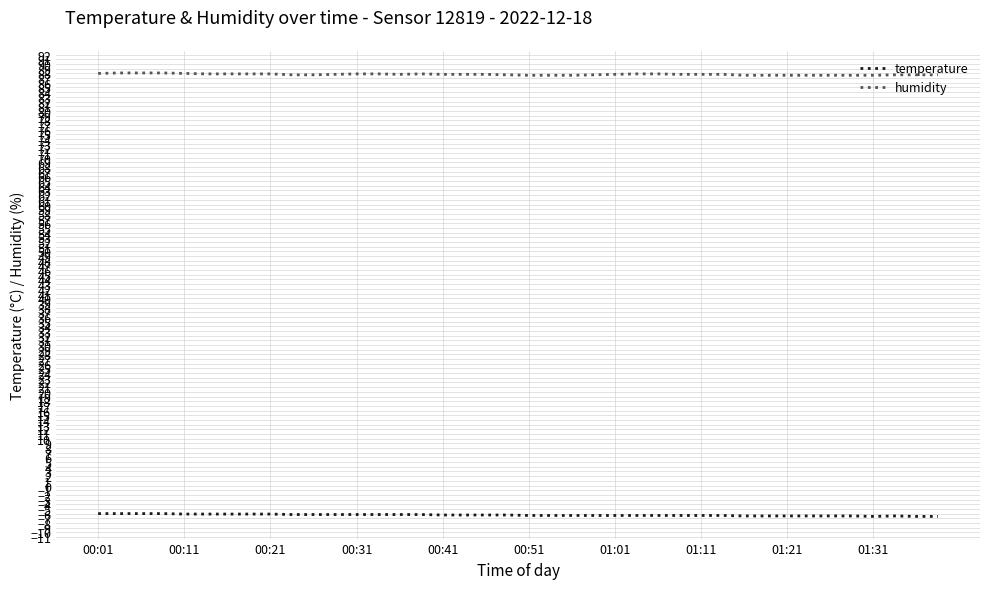

Rank the series by their maximum value, from highest to lowest.

humidity, temperature